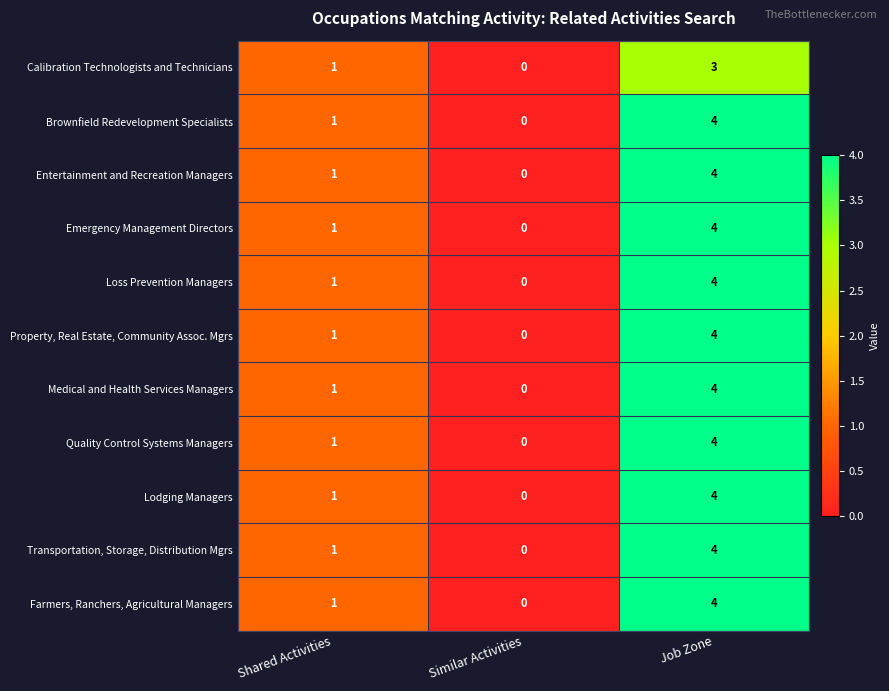

Is it true that Emergency Management Directors equals 2 at Job Zone?

False